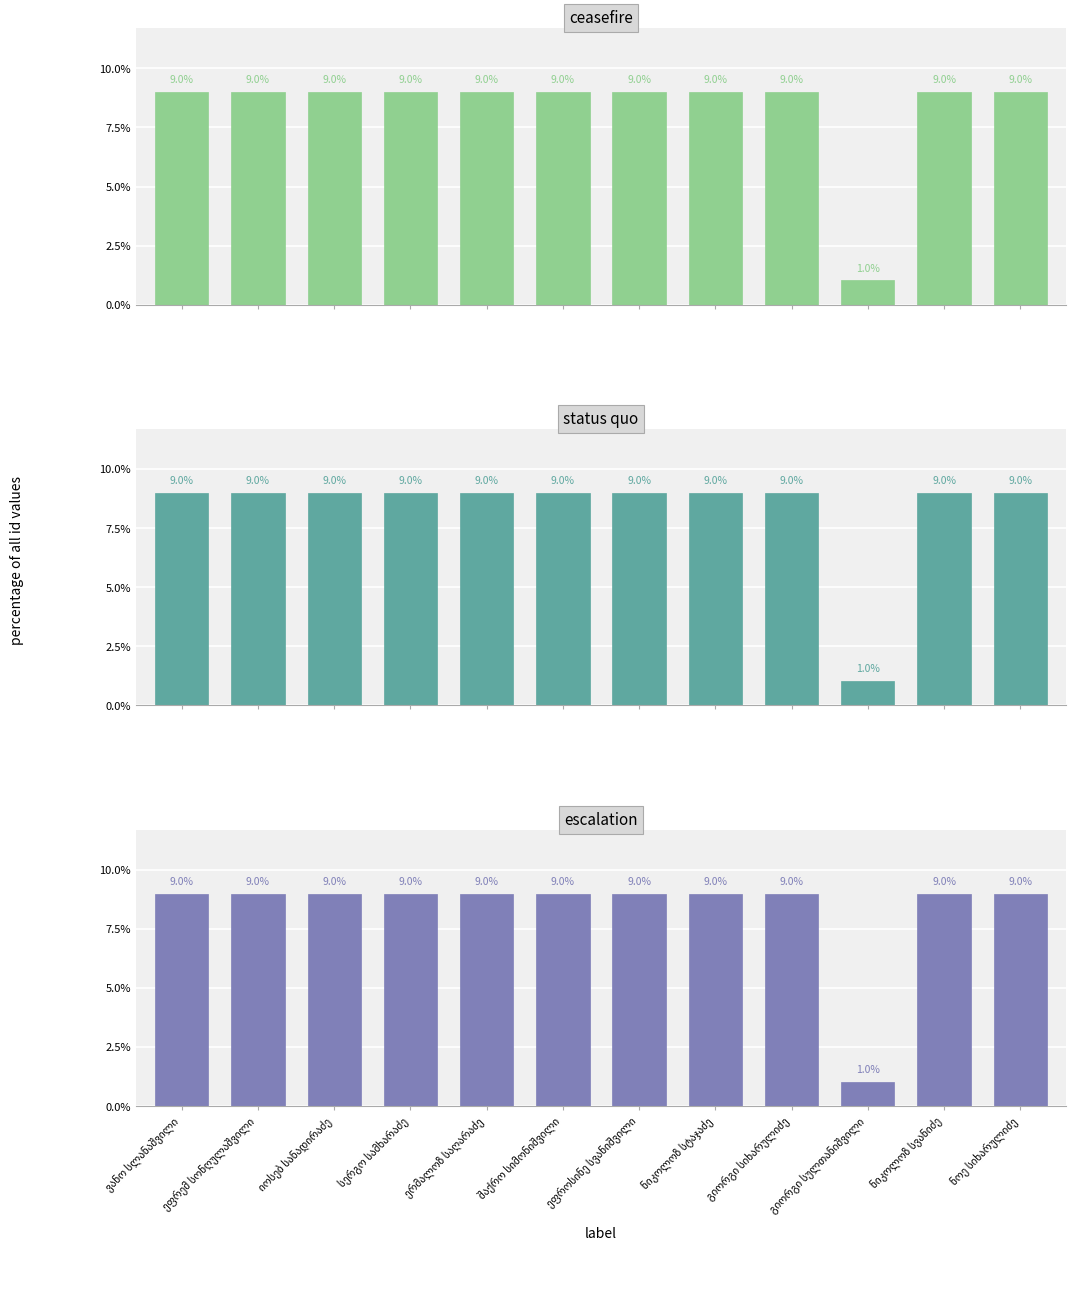

What is the difference between the maximum and minimum values in the ceasefire series?

8.0